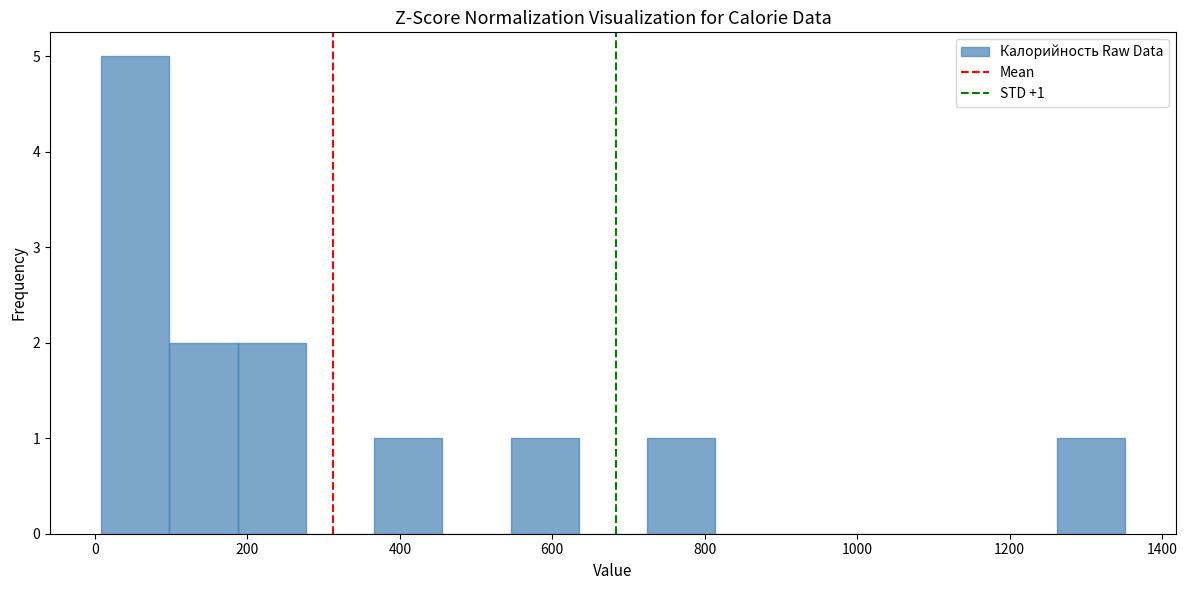

Which range on the x-axis has the tallest bar?

0 to 100